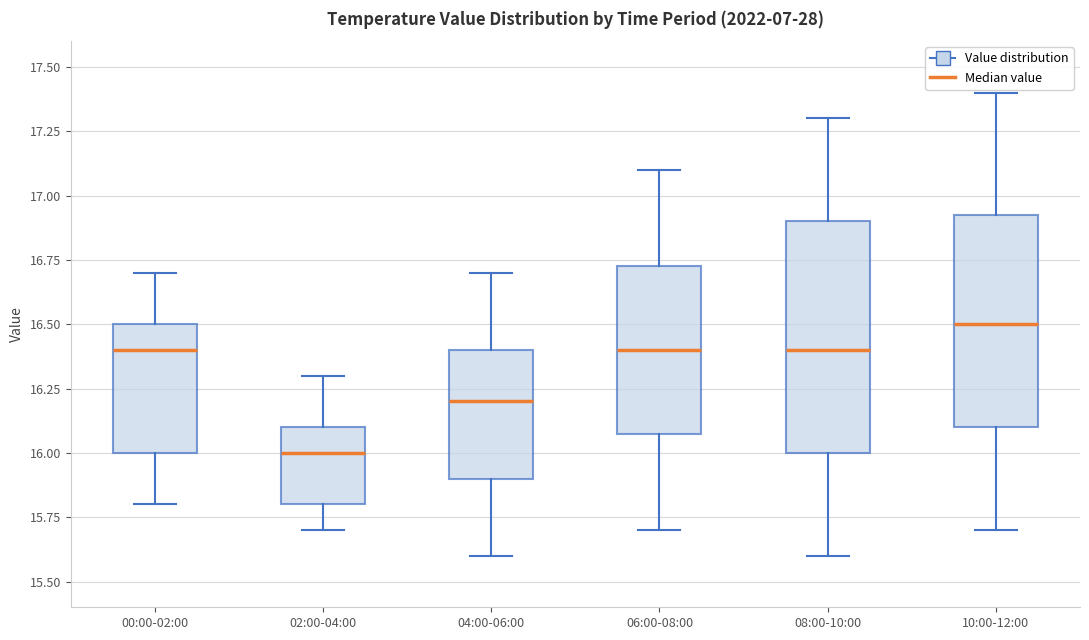

Reading left to right, read every box against the y-axis: the position of its median line, the range the box covers, and the ends of its whiskers. The values are not printed on the chart, so give them approximately, as read against the axis.

00:00-02:00: median 16.40, box 16.00 to 16.50, whiskers 15.80 to 16.70
02:00-04:00: median 16.00, box 15.80 to 16.10, whiskers 15.70 to 16.30
04:00-06:00: median 16.20, box 15.90 to 16.40, whiskers 15.60 to 16.70
06:00-08:00: median 16.40, box 16.10 to 16.75, whiskers 15.70 to 17.10
08:00-10:00: median 16.40, box 16.00 to 16.90, whiskers 15.60 to 17.30
10:00-12:00: median 16.50, box 16.10 to 16.95, whiskers 15.70 to 17.40